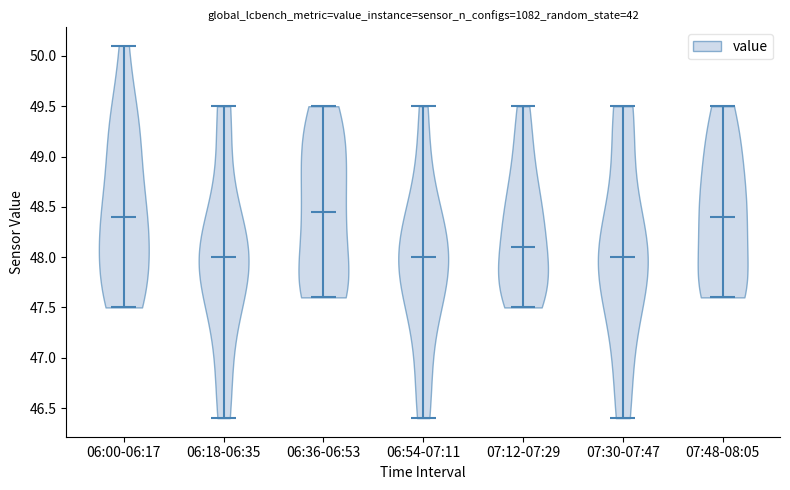

What is the highest point the violin for 07:48-08:05 reaches on the y-axis? The values are not printed on the chart, so give them approximately, as read against the axis.

49.50